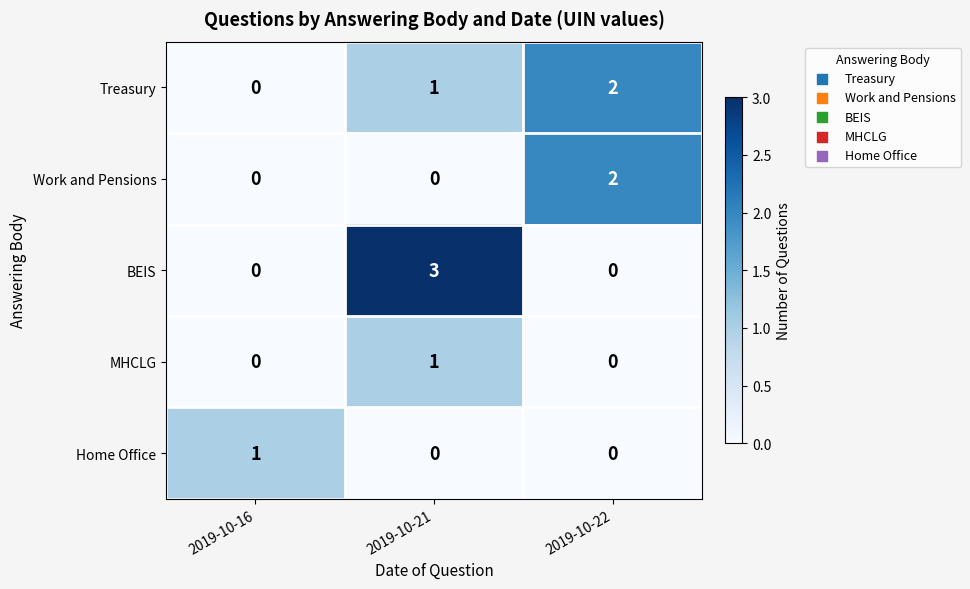

What is the total value across all series at 2019-10-22?

4